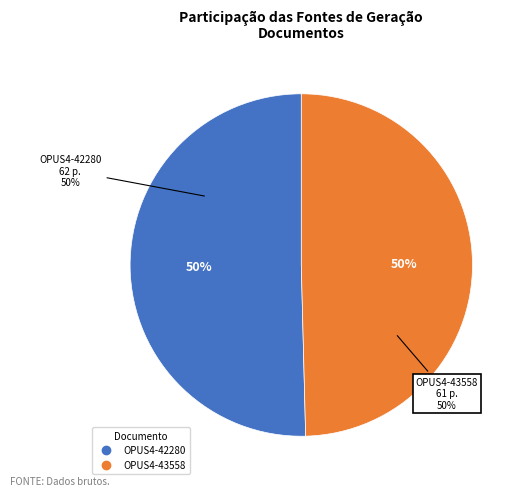

What is the smallest slice in the pie chart?

OPUS4-43558